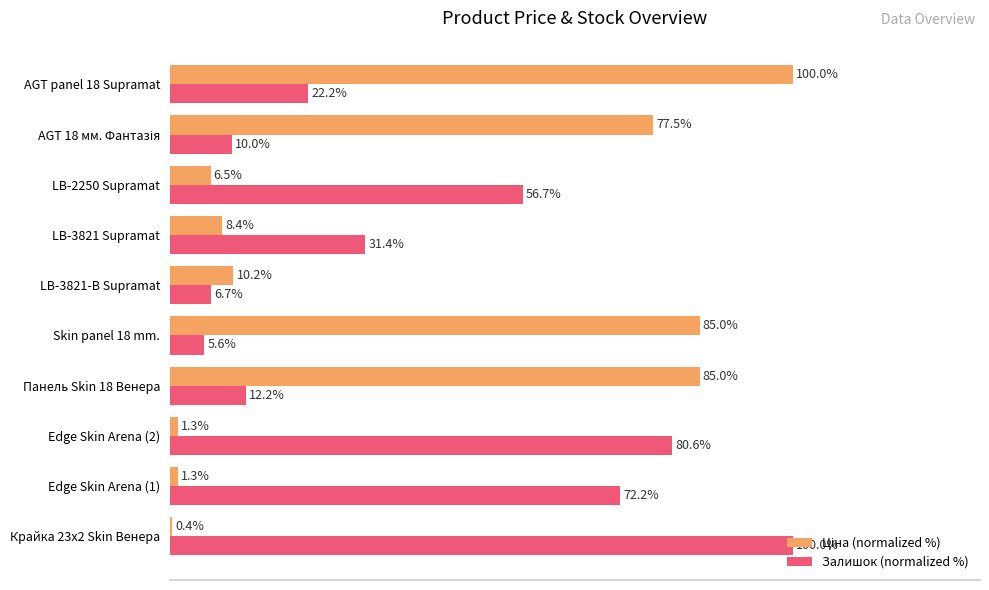

Between Крайка 23x2 Skin Венера and Edge Skin Arena (1), which series saw the biggest shift?

Залишок (normalized %)